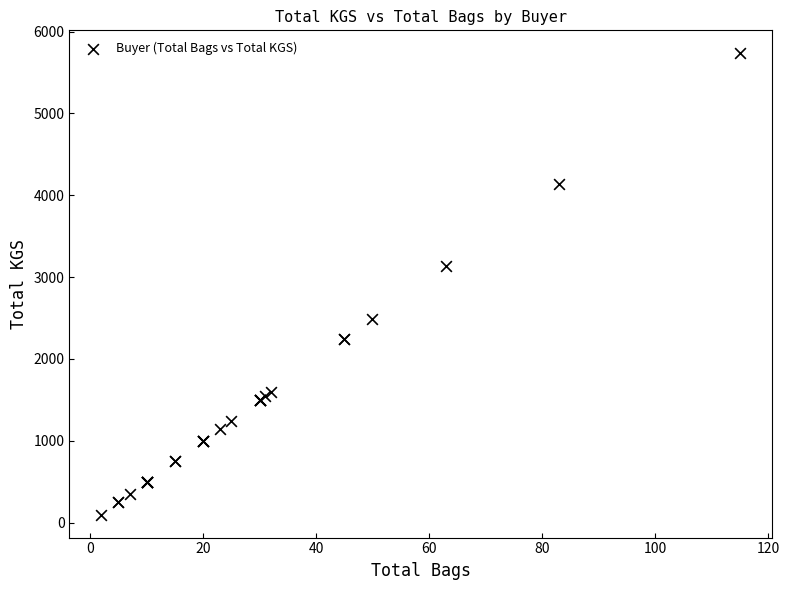

What Y value in the scatter plot is closest to 2916?

3141.5